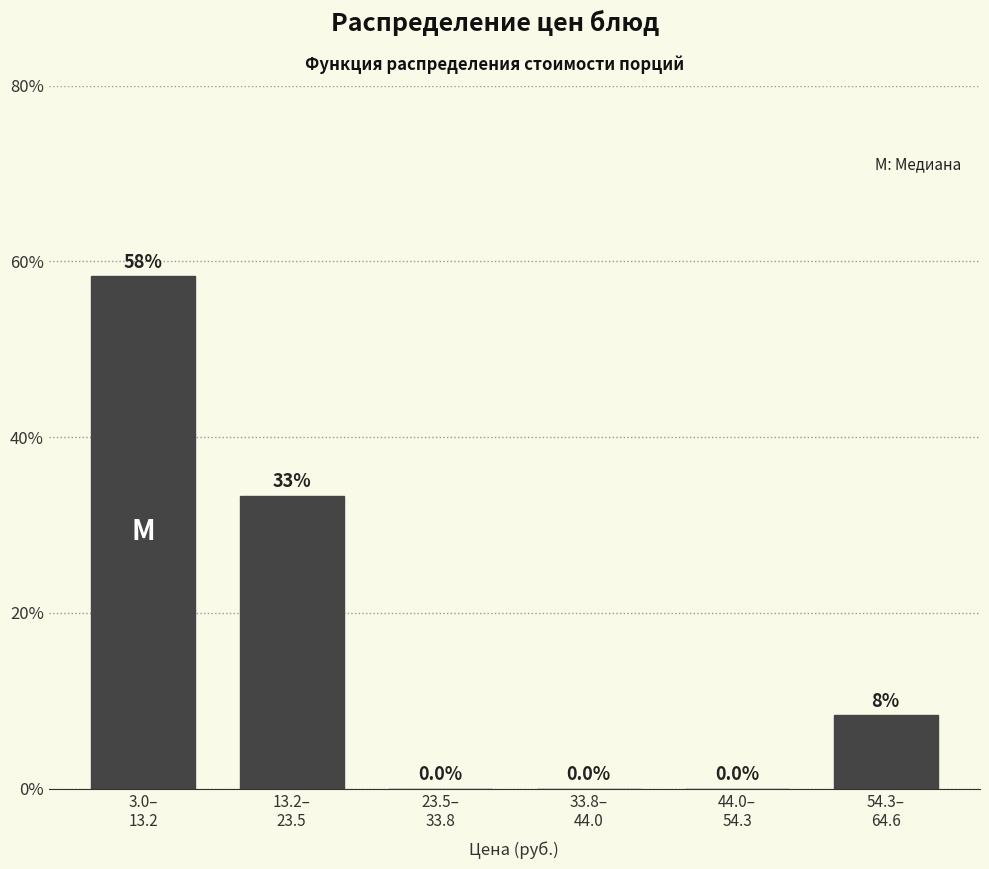

What is the maximum value shown in the chart?

58.3